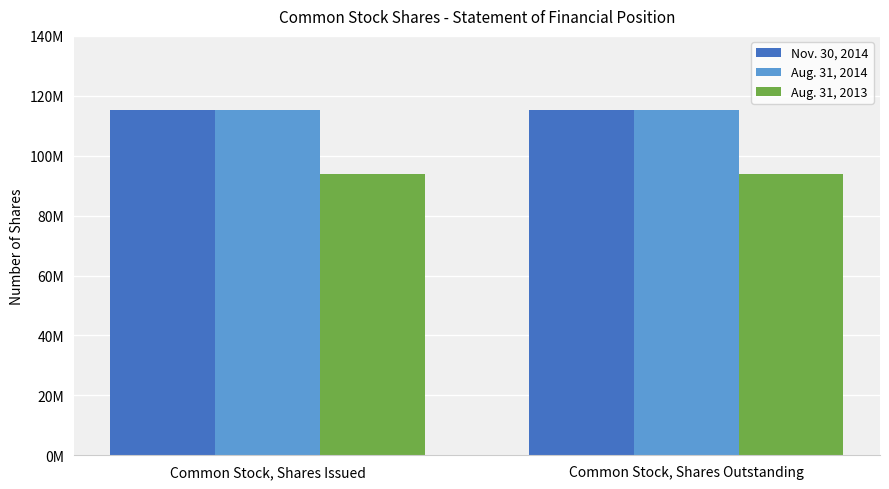

What is the lowest value of the Aug. 31, 2014 series?

115150246